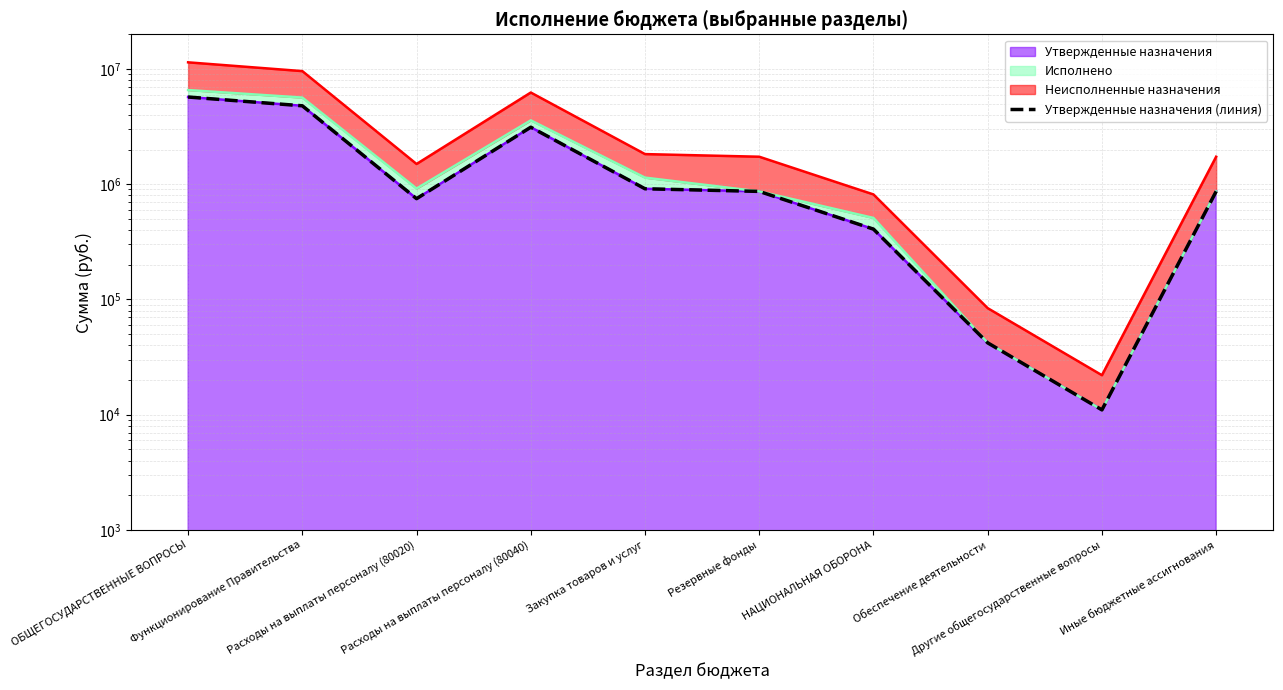

How many data points does each series have?

10